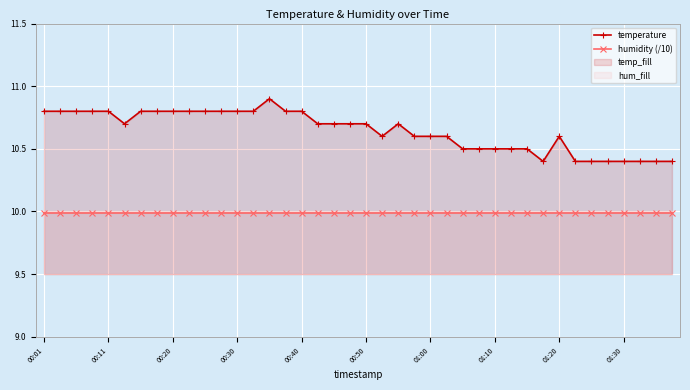

What is the total value across all series at 00:40?

20.8